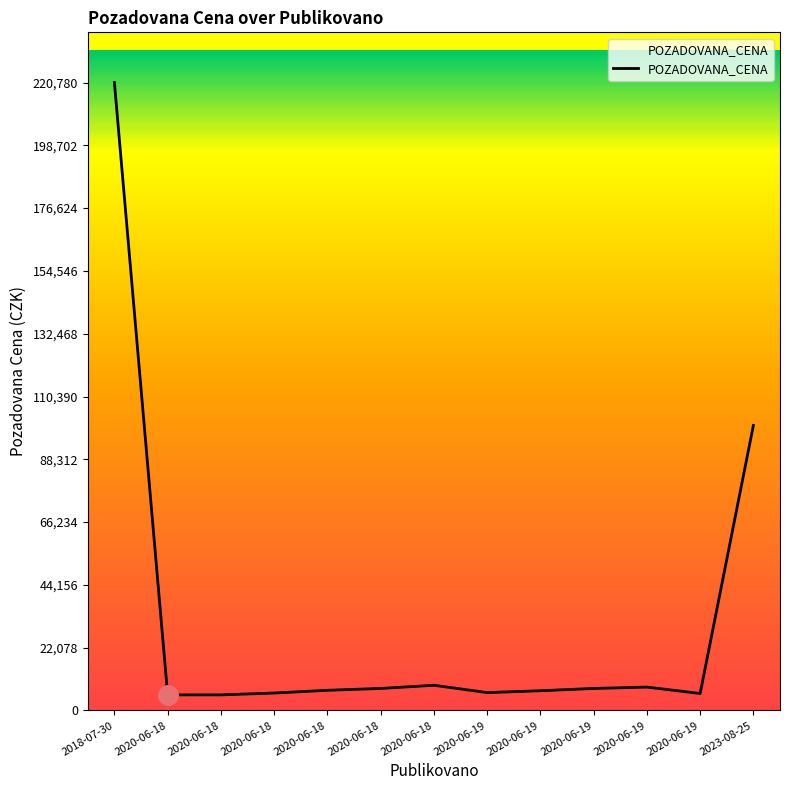

How many lines are shown in the chart?

1